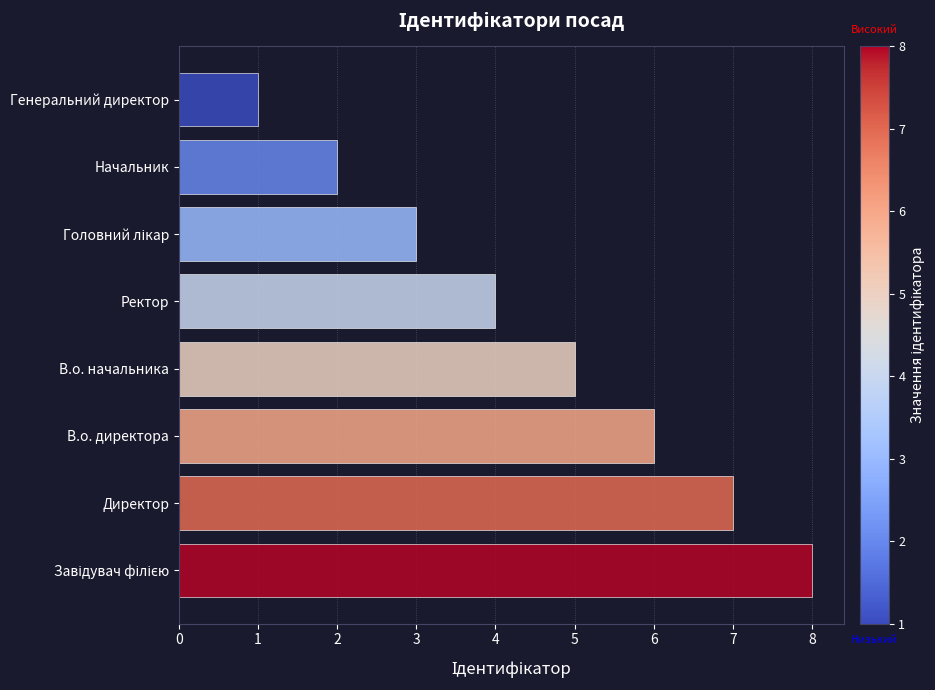

How many values are between 3 and 7?

5